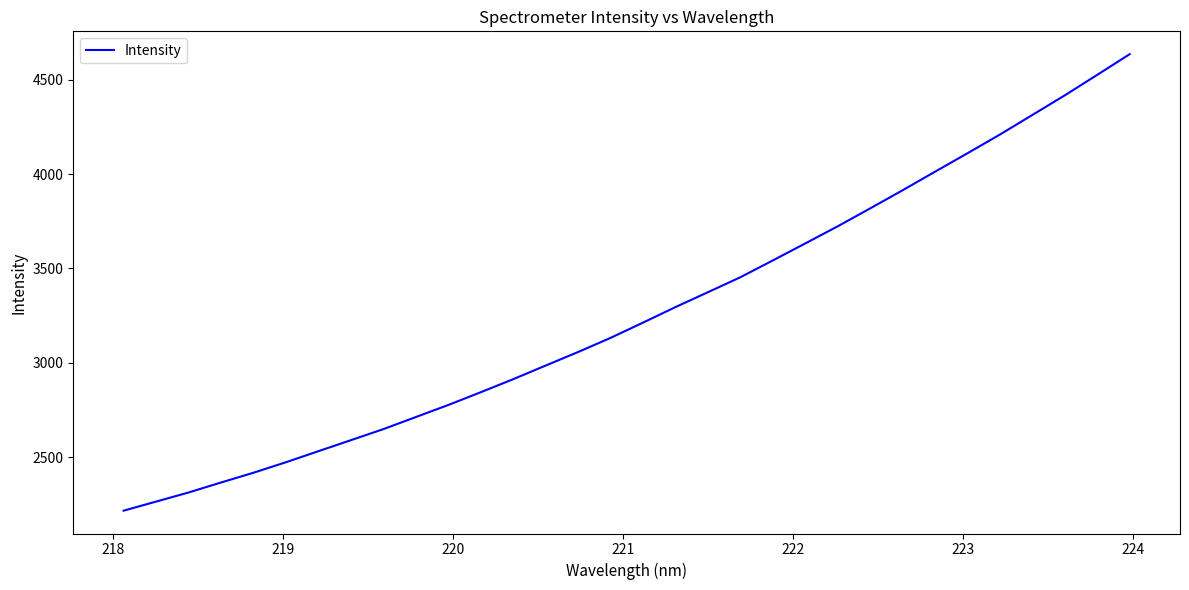

What is the minimum value shown in the chart?

2215.7